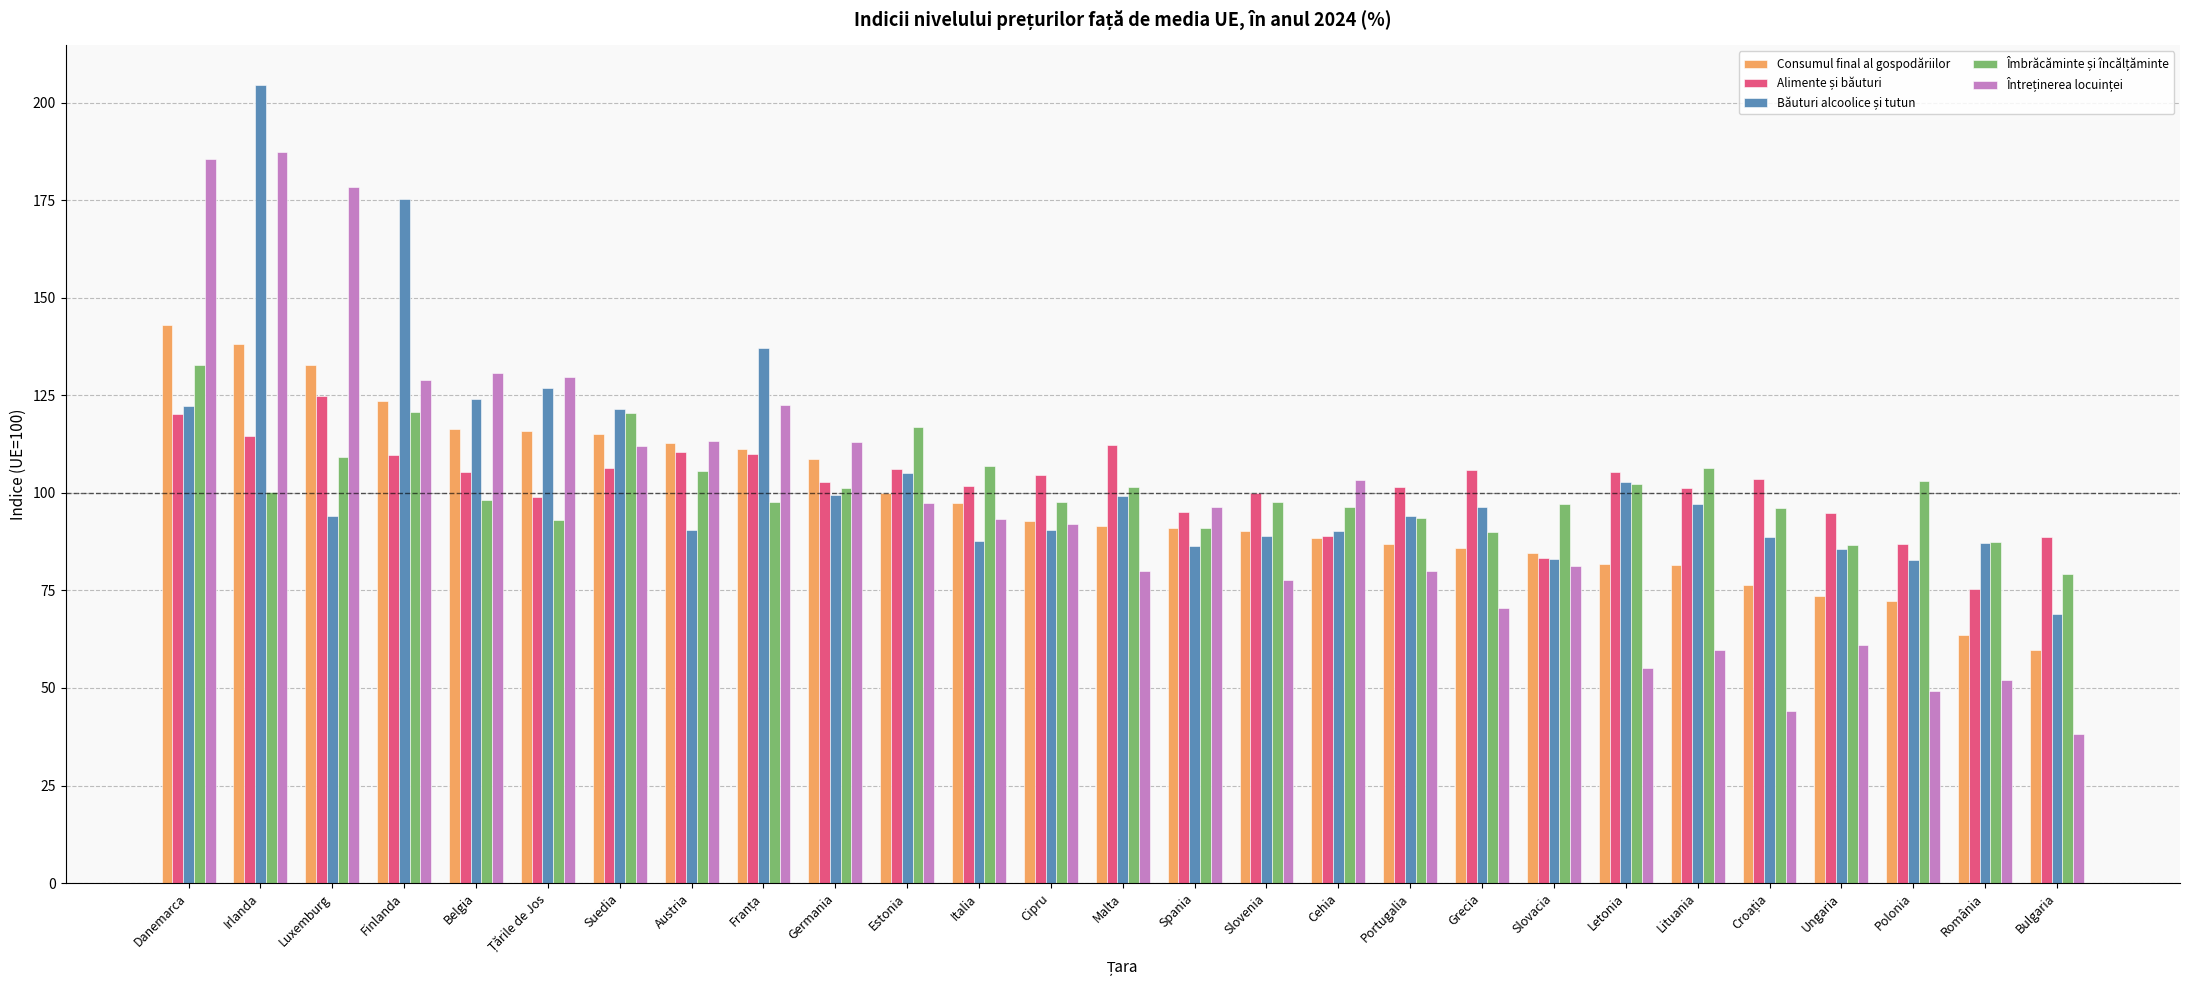

What is the greatest value displayed?

204.5